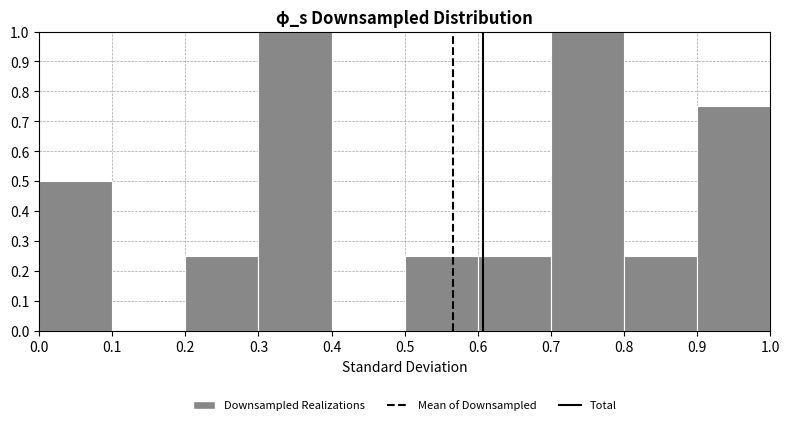

Reading left to right, list every bar in this chart as the range it spans on the x-axis followed by its height. The values are not printed on the chart, so give them approximately, as read against the axis.

0.0 to 0.1: 0.50
0.1 to 0.2: 0
0.2 to 0.3: 0.25
0.3 to 0.4: 1.00
0.4 to 0.5: 0
0.5 to 0.6: 0.25
0.6 to 0.7: 0.25
0.7 to 0.8: 1.00
0.8 to 0.9: 0.25
0.9 to 1.0: 0.75